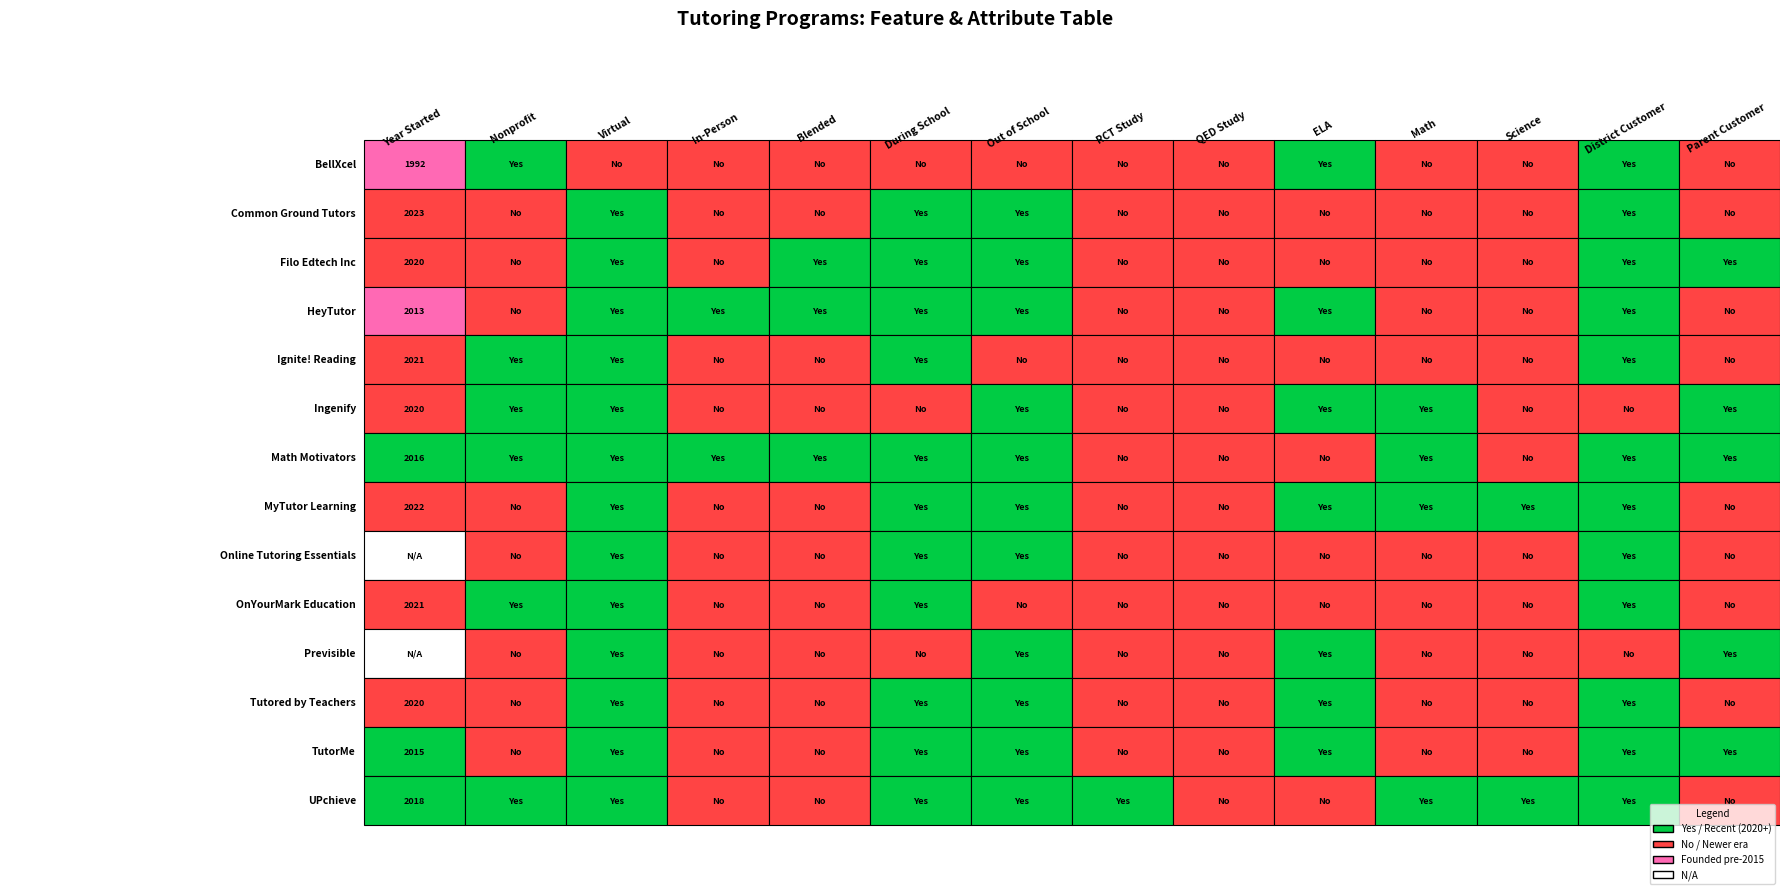

True or false: Common Ground Tutors has a value of 0 at Tutored by Teachers.

True